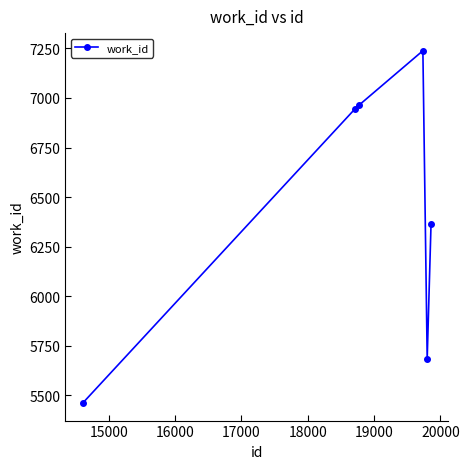

What is the difference between the maximum and second lowest values?

1552